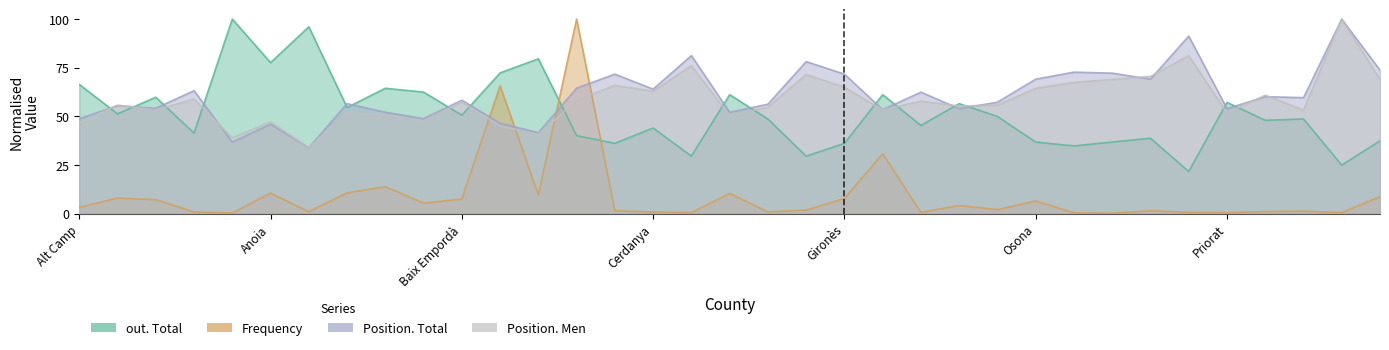

Reading left to right, extract all data points from this chart.

out. Total: Alt Camp=66.4	Alt Empordà=51.3	Alt Penedès=59.9	Alt Urgell=41.4	Alta Ribagorça=100.0	Anoia=77.6	Aran=96.1	Bages=54.6	Baix Camp=64.5	Baix Ebre=62.5	Baix Empordà=50.7	Baix Llobregat=72.4	Baix Penedès=79.6	Barcelonès=40.1	Berguedà=36.2	Cerdanya=44.1	Conca de Barberà=29.6	Garraf=61.2	Garrigues=48.7	Garrotxa=29.6	Gironès=36.2	Maresme=61.2	Moianès=45.4	Montsià=56.6	Noguera=50.0	Osona=36.8	Pallars Jussà=34.9	Pallars Sobirà=36.8	Pla d'Urgell=38.8	Pla de l'Estany=21.7	Priorat=57.2	Ribera d'Ebre=48.0	Ripollès=48.7	Segarra=25.0	Segrià=37.5
Frequency: Alt Camp=3.3	Alt Empordà=8.1	Alt Penedès=7.3	Alt Urgell=0.9	Alta Ribagorça=0.4	Anoia=10.6	Aran=1.1	Bages=10.8	Baix Camp=13.9	Baix Ebre=5.5	Baix Empordà=7.6	Baix Llobregat=65.8	Baix Penedès=9.8	Barcelonès=100.0	Berguedà=1.6	Cerdanya=0.9	Conca de Barberà=0.6	Garraf=10.5	Garrigues=1.0	Garrotxa=1.9	Gironès=7.8	Maresme=30.9	Moianès=0.7	Montsià=4.2	Noguera=2.2	Osona=6.6	Pallars Jussà=0.5	Pallars Sobirà=0.3	Pla d'Urgell=1.6	Pla de l'Estany=0.8	Priorat=0.6	Ribera d'Ebre=1.1	Ripollès=1.4	Segarra=0.6	Segrià=8.8
Position. Total: Alt Camp=48.8	Alt Empordà=55.5	Alt Penedès=54.2	Alt Urgell=63.2	Alta Ribagorça=36.8	Anoia=46.0	Aran=33.9	Bages=56.6	Baix Camp=52.2	Baix Ebre=48.8	Baix Empordà=58.4	Baix Llobregat=46.5	Baix Penedès=41.6	Barcelonès=64.5	Berguedà=71.7	Cerdanya=64.0	Conca de Barberà=81.2	Garraf=52.2	Garrigues=56.3	Garrotxa=78.1	Gironès=71.7	Maresme=53.5	Moianès=62.5	Montsià=54.0	Noguera=57.3	Osona=69.2	Pallars Jussà=72.8	Pallars Sobirà=72.2	Pla d'Urgell=69.2	Pla de l'Estany=91.3	Priorat=54.0	Ribera d'Ebre=60.2	Ripollès=59.6	Segarra=100.0	Segrià=73.8
Position. Men: Alt Camp=46.7	Alt Empordà=55.8	Alt Penedès=53.3	Alt Urgell=58.9	Alta Ribagorça=39.1	Anoia=47.2	Aran=34.0	Bages=51.8	Baix Camp=50.8	Baix Ebre=47.7	Baix Empordà=57.4	Baix Llobregat=45.2	Baix Penedès=40.6	Barcelonès=58.4	Berguedà=66.0	Cerdanya=62.9	Conca de Barberà=76.1	Garraf=50.3	Garrigues=54.8	Garrotxa=71.6	Gironès=65.0	Maresme=53.3	Moianès=57.9	Montsià=55.3	Noguera=55.8	Osona=64.5	Pallars Jussà=67.5	Pallars Sobirà=69.0	Pla d'Urgell=70.6	Pla de l'Estany=81.2	Priorat=51.8	Ribera d'Ebre=60.9	Ripollès=53.3	Segarra=100.0	Segrià=69.0